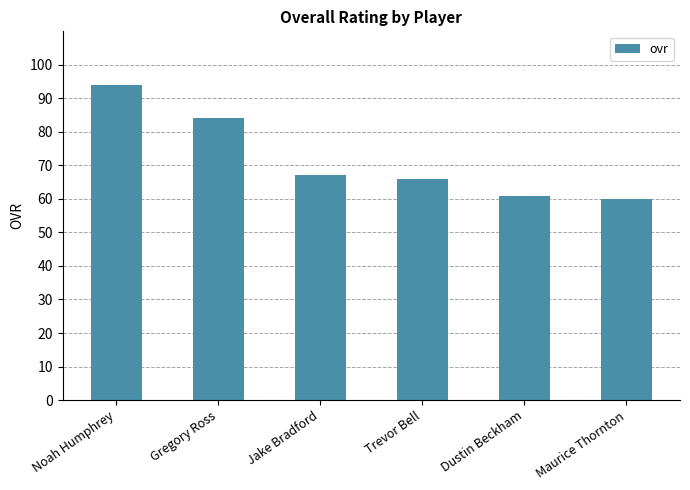

Reading left to right, list all the values displayed in this chart.

94	84	67	66	61	60